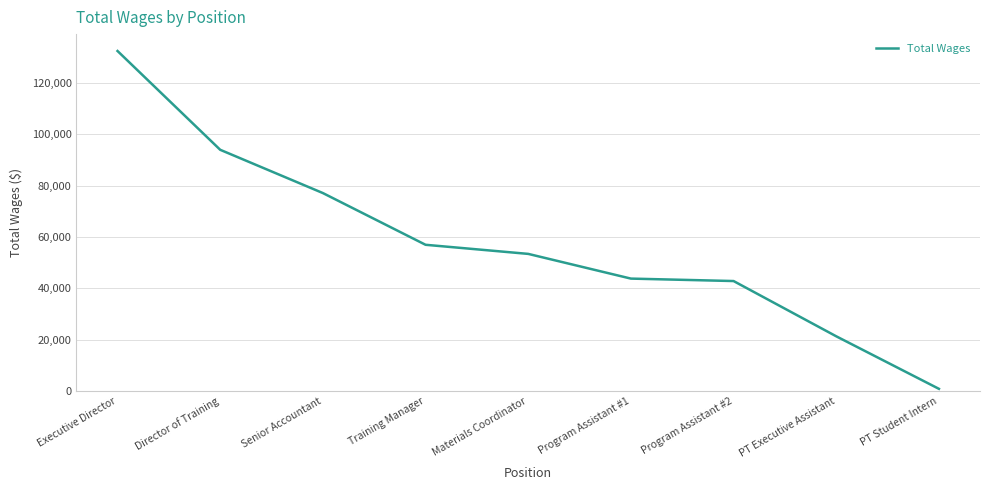

What position from the right is Materials Coordinator?

5